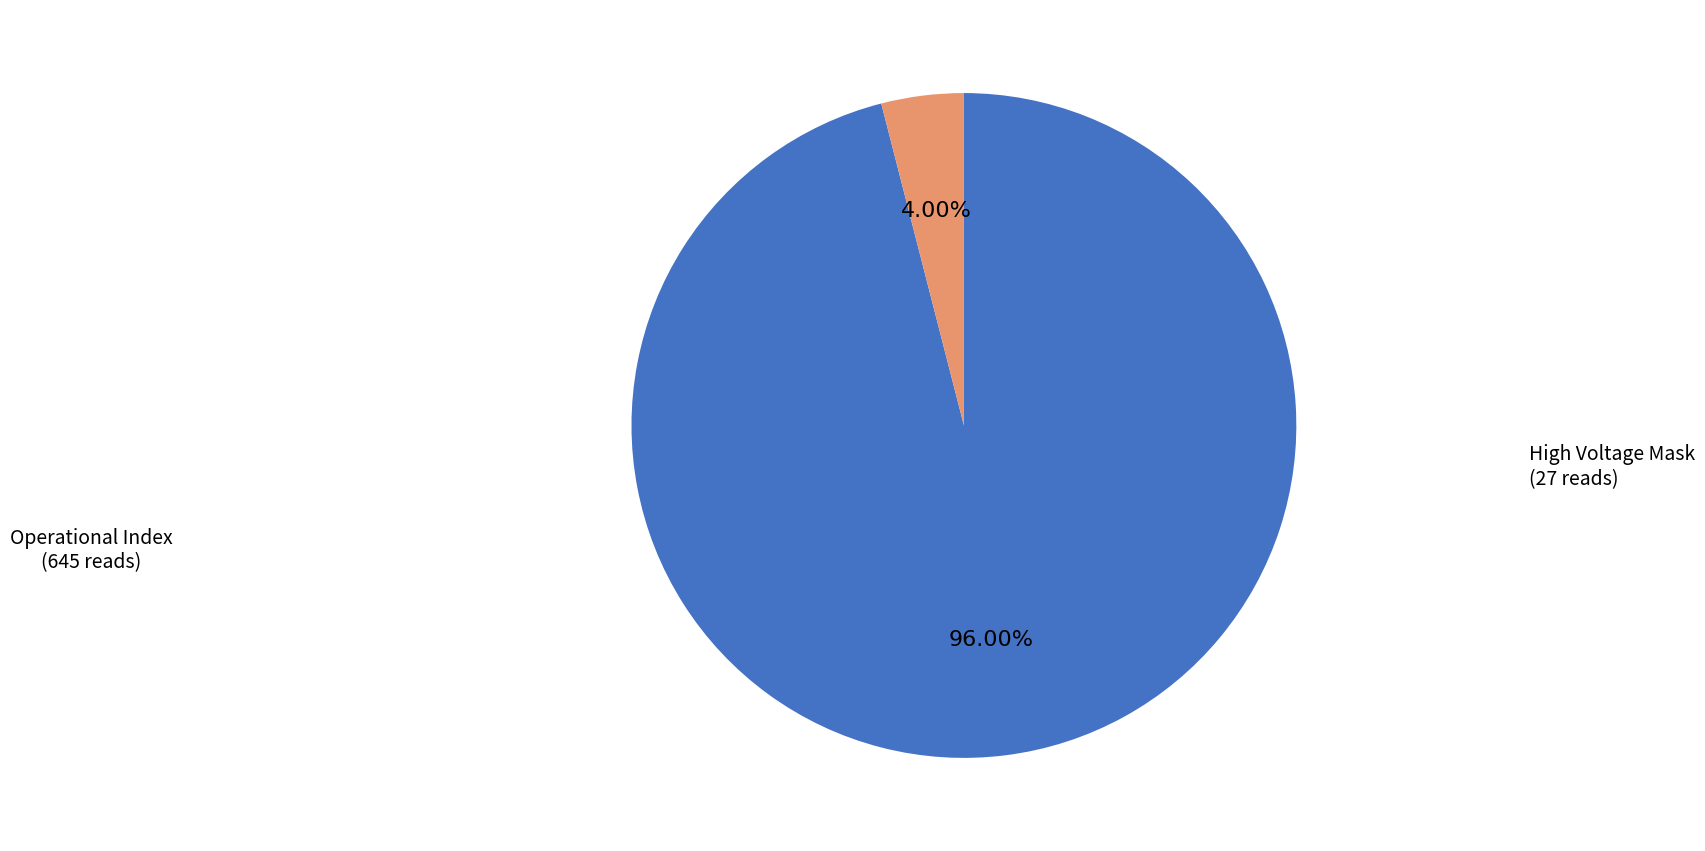

Does any single category account for the majority?

Yes